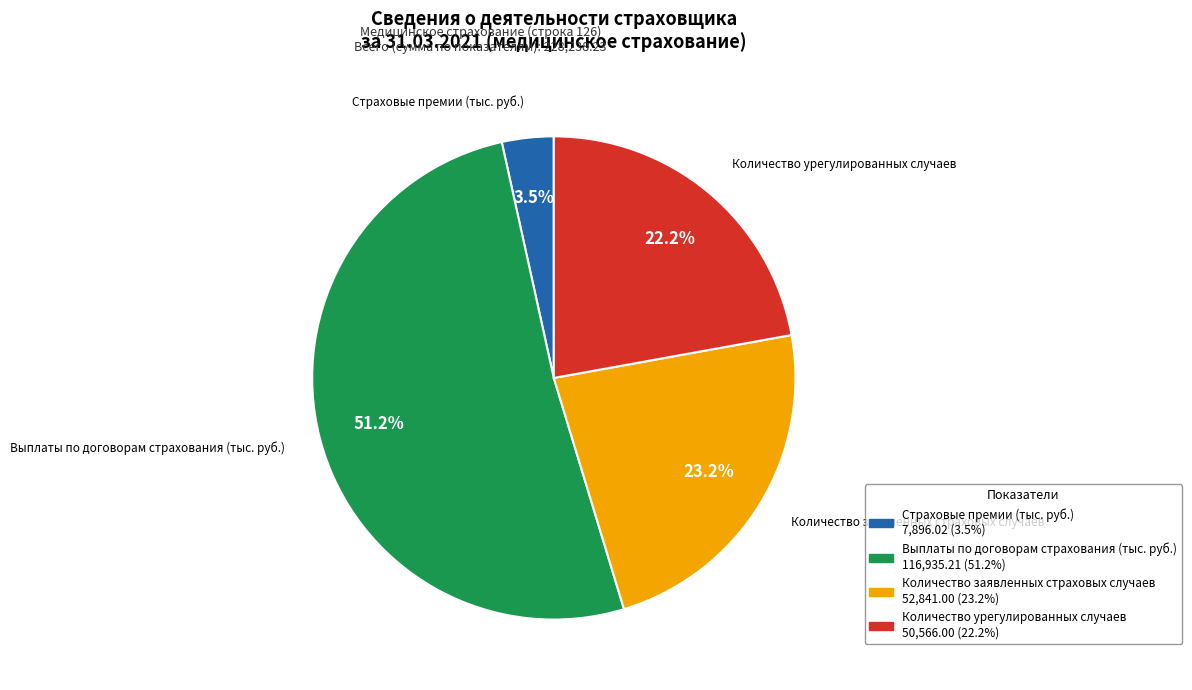

Count the number of slices in the pie.

4